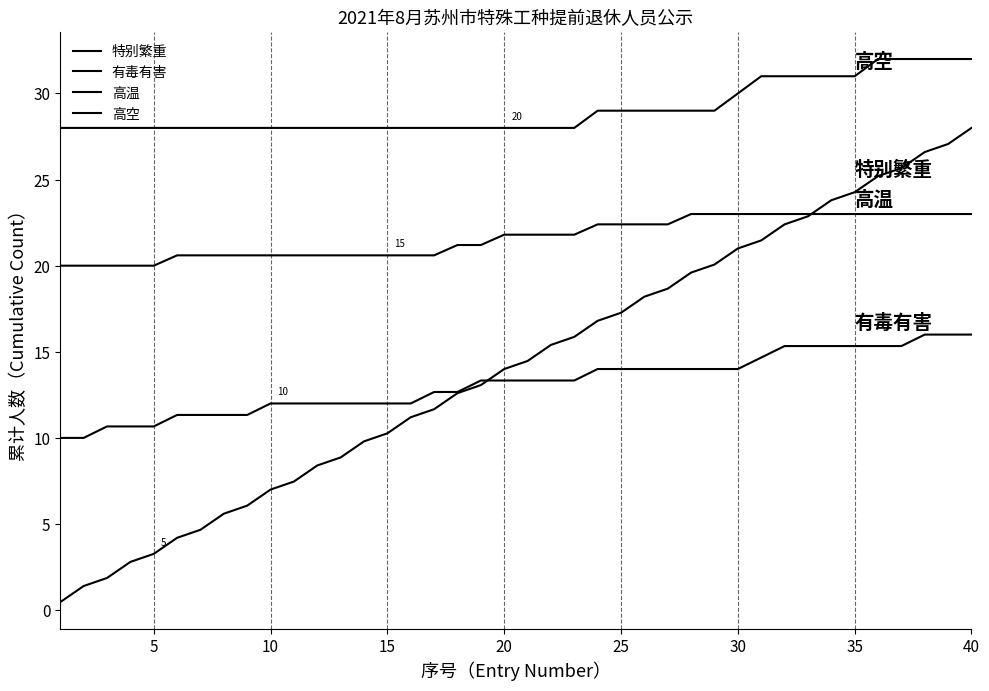

Count the number of categories in the chart.

40